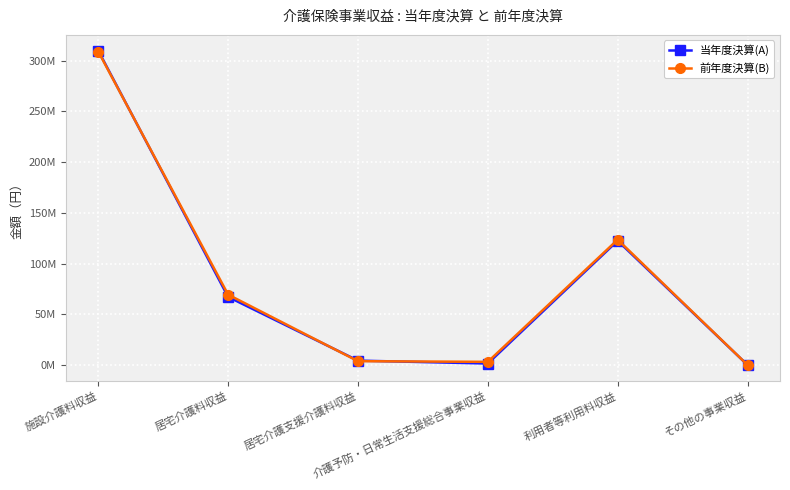

Between which two adjacent categories do 前年度決算(B) and 当年度決算(A) first intersect?

施設介護料収益 and 居宅介護料収益